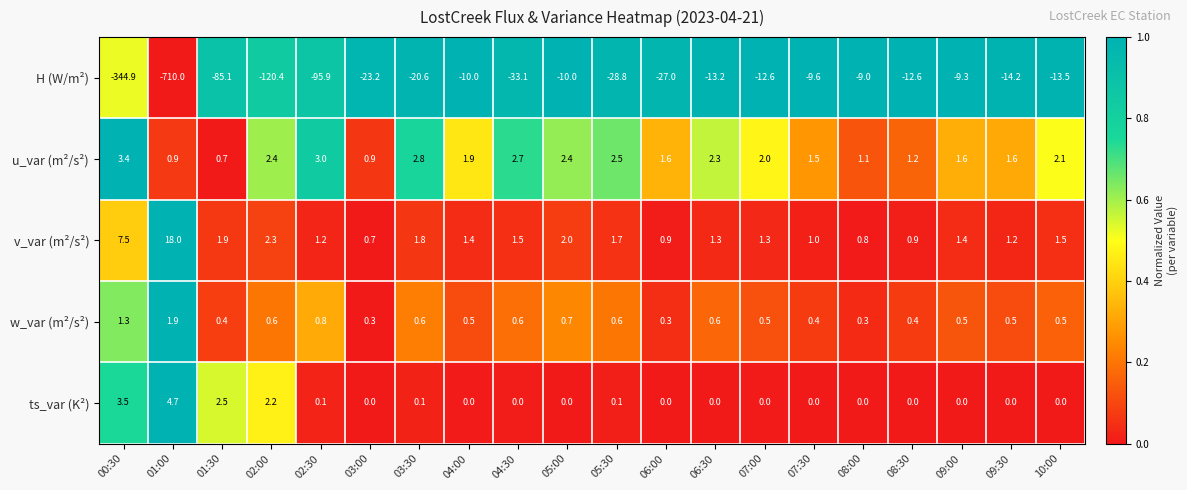

What is the sum of all H (W/m²) values?

-1603.0